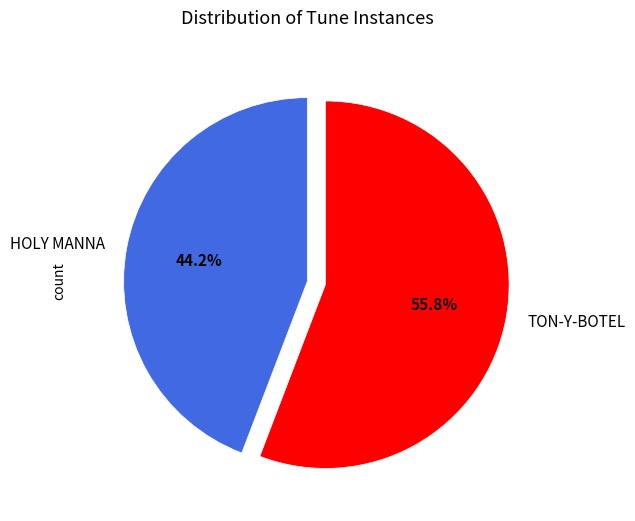

True or false: TON-Y-BOTEL accounts for 56% of the total.

True